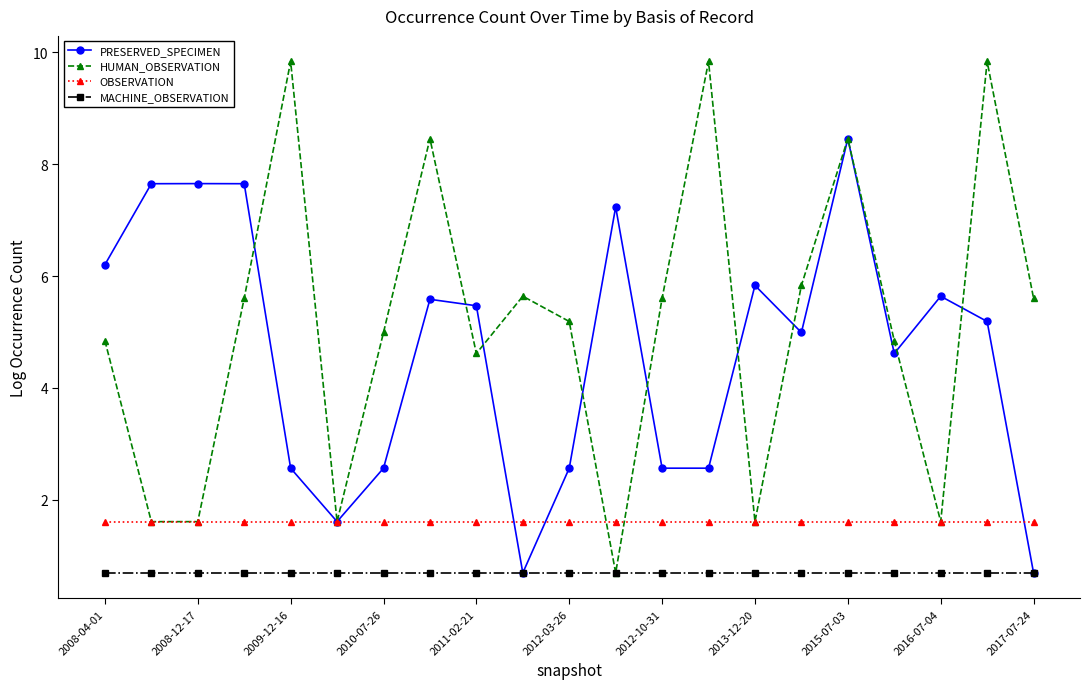

What is the lowest value of the PRESERVED_SPECIMEN series?

0.7